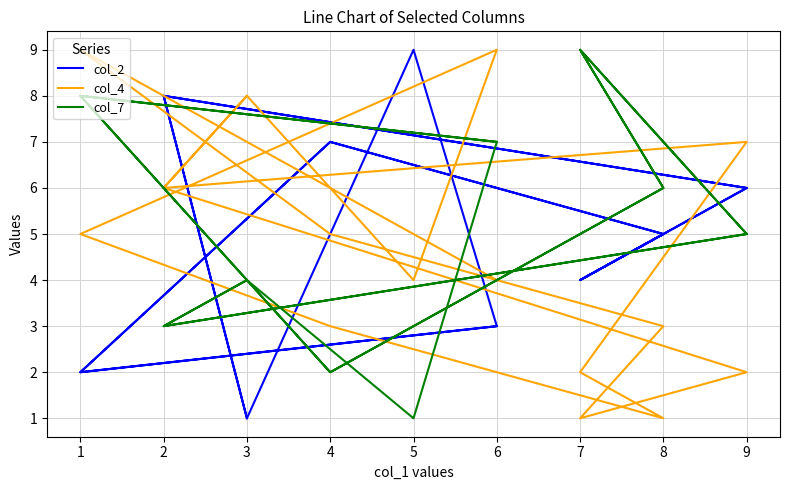

Which series has the widest spread of values?

col_2